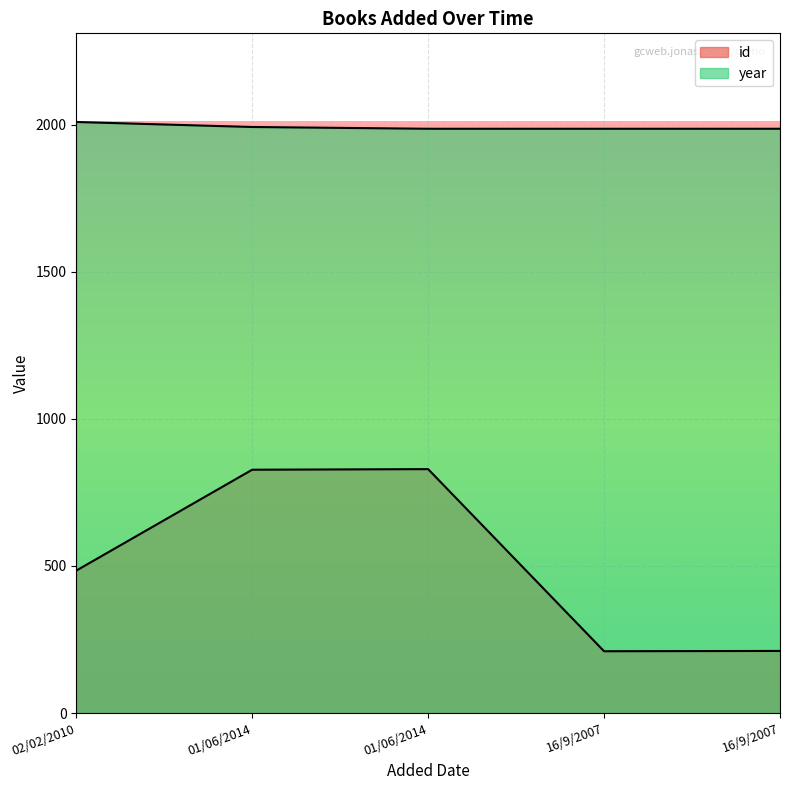

What is the sum of the id values at 02/02/2010 and 16/9/2007?

694